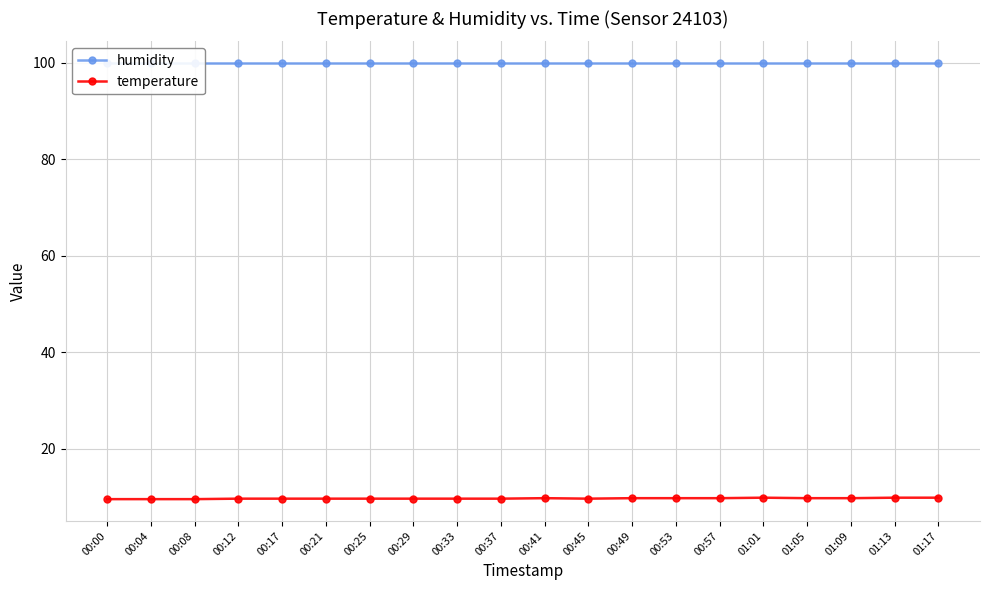

How many lines are shown in the chart?

2